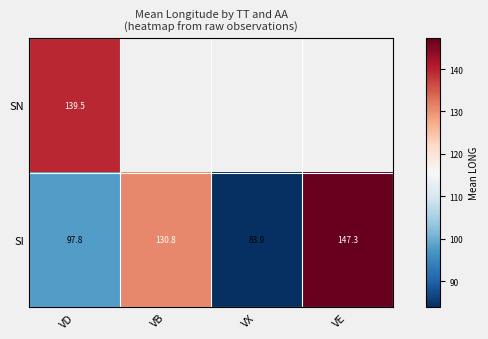

Which label corresponds to the largest value in the chart?

VE